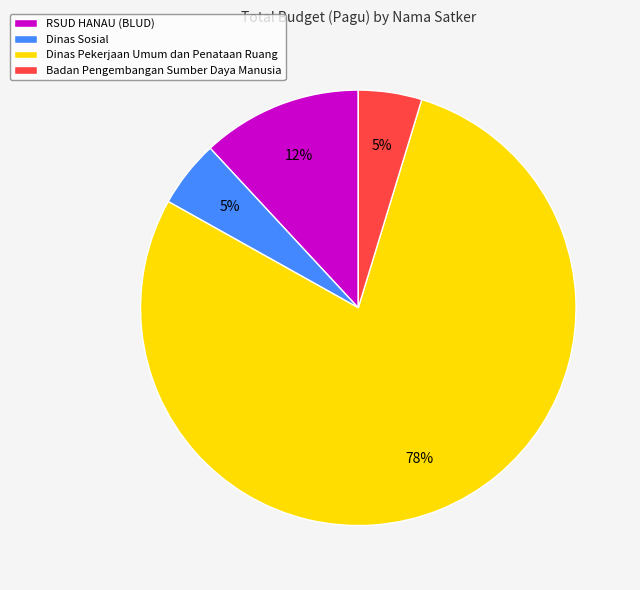

How many segments does this pie chart have?

4